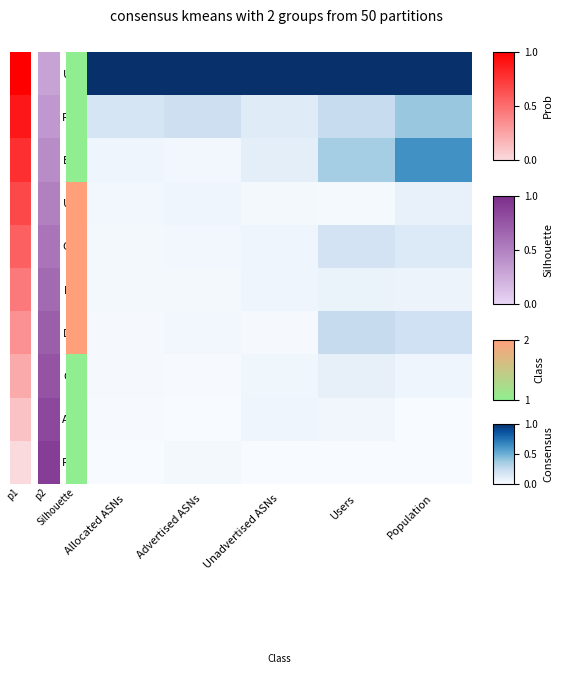

Reading right to left, transcribe all the data shown in this chart.

US: Population=1.0	Users=1.0	Unadvertised ASNs=1.0	Advertised ASNs=1.0	Allocated ASNs=1.0
RU: Population=0.4	Users=0.2	Unadvertised ASNs=0.1	Advertised ASNs=0.2	Allocated ASNs=0.2
BR: Population=0.6	Users=0.4	Unadvertised ASNs=0.1	Advertised ASNs=0.0	Allocated ASNs=0.0
UA: Population=0.1	Users=0.0	Unadvertised ASNs=0.0	Advertised ASNs=0.0	Allocated ASNs=0.0
GB: Population=0.1	Users=0.2	Unadvertised ASNs=0.0	Advertised ASNs=0.0	Allocated ASNs=0.0
PL: Population=0.1	Users=0.1	Unadvertised ASNs=0.0	Advertised ASNs=0.0	Allocated ASNs=0.0
DE: Population=0.2	Users=0.2	Unadvertised ASNs=0.0	Advertised ASNs=0.0	Allocated ASNs=0.0
CA: Population=0.0	Users=0.1	Unadvertised ASNs=0.0	Advertised ASNs=0.0	Allocated ASNs=0.0
AU: Population=0.0	Users=0.0	Unadvertised ASNs=0.0	Advertised ASNs=0.0	Allocated ASNs=0.0
RO: Population=0.0	Users=0.0	Unadvertised ASNs=0.0	Advertised ASNs=0.0	Allocated ASNs=0.0